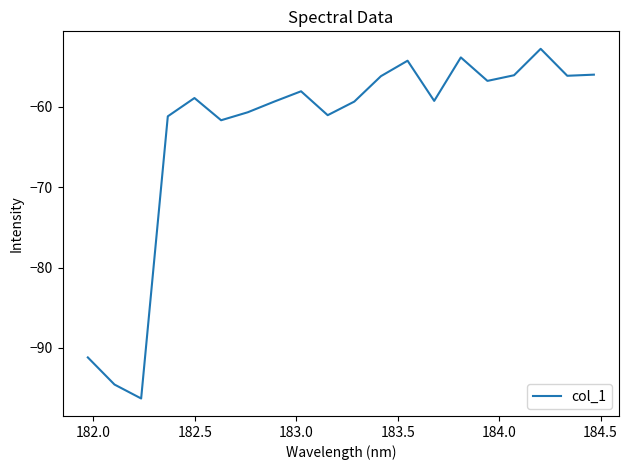

What is the greatest value displayed?

-52.8